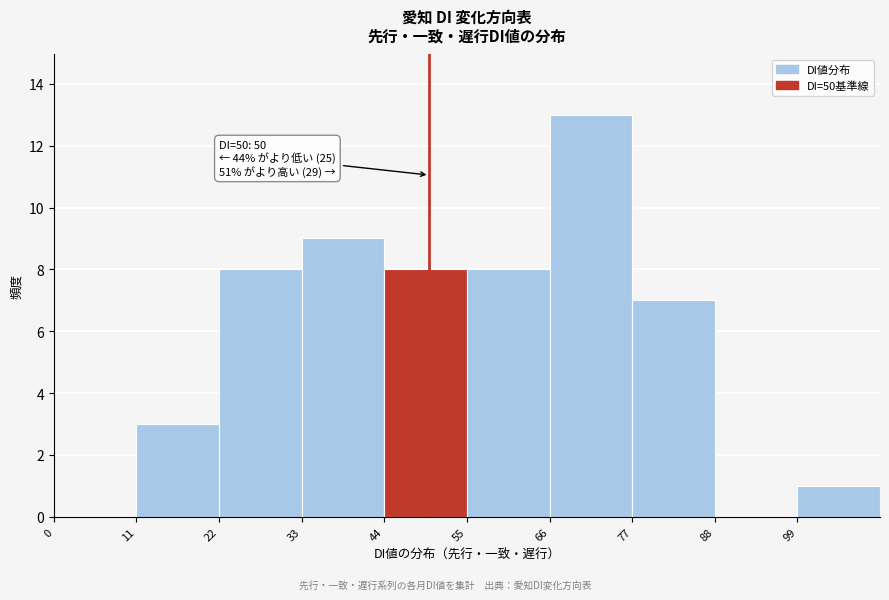

Which range on the x-axis has the tallest bar?

66 to 77